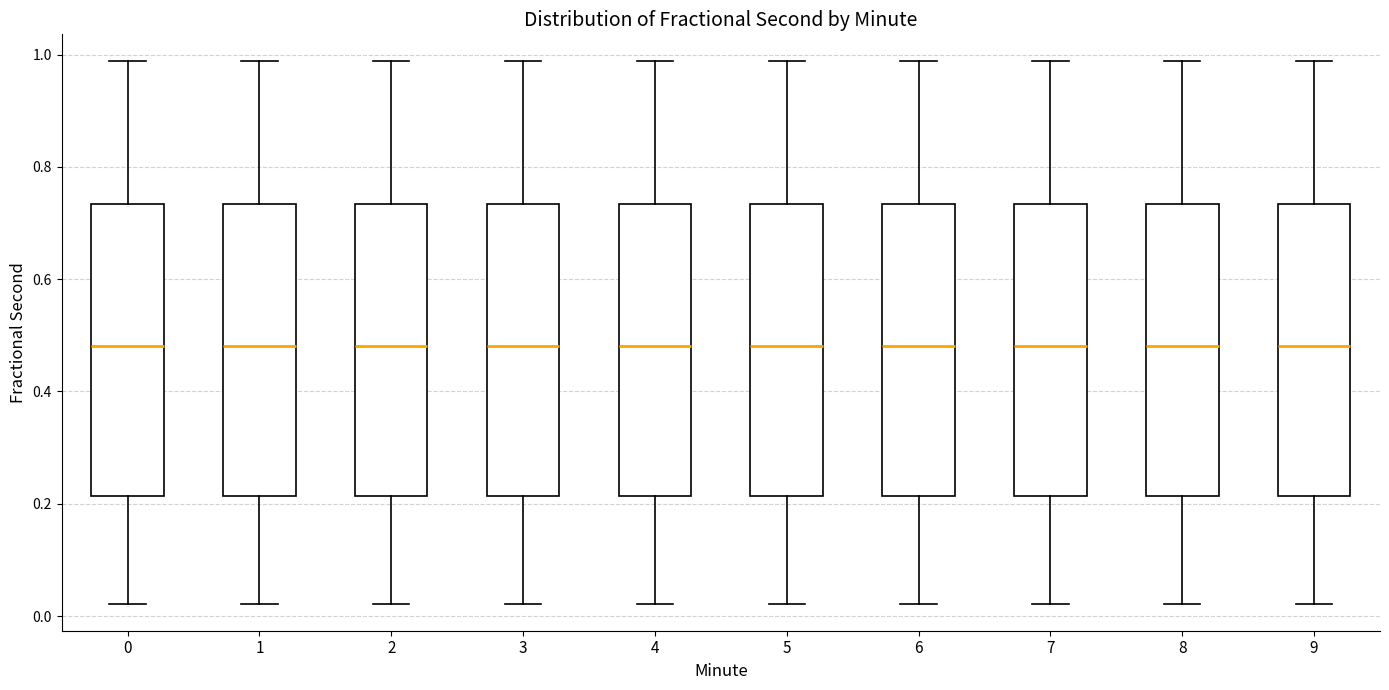

Where does the median line of the box at x = 7 sit on the y-axis? The values are not printed on the chart, so give them approximately, as read against the axis.

0.48